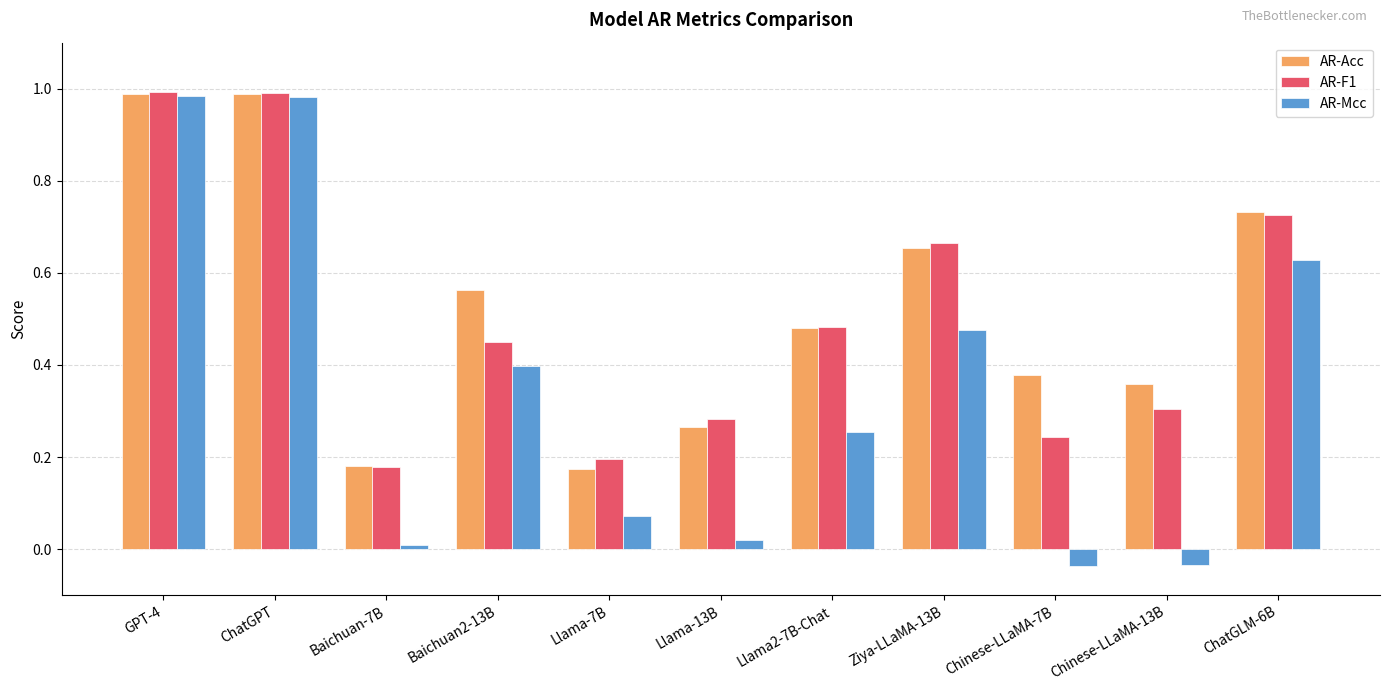

What position from the left is Llama-13B?

6